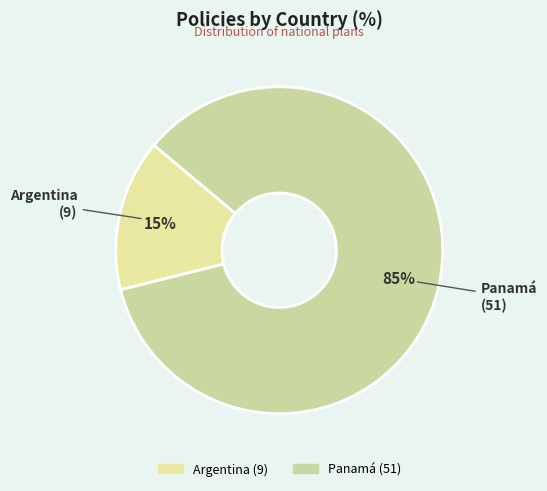

To the nearest percent, what portion does Panamá represent?

85%